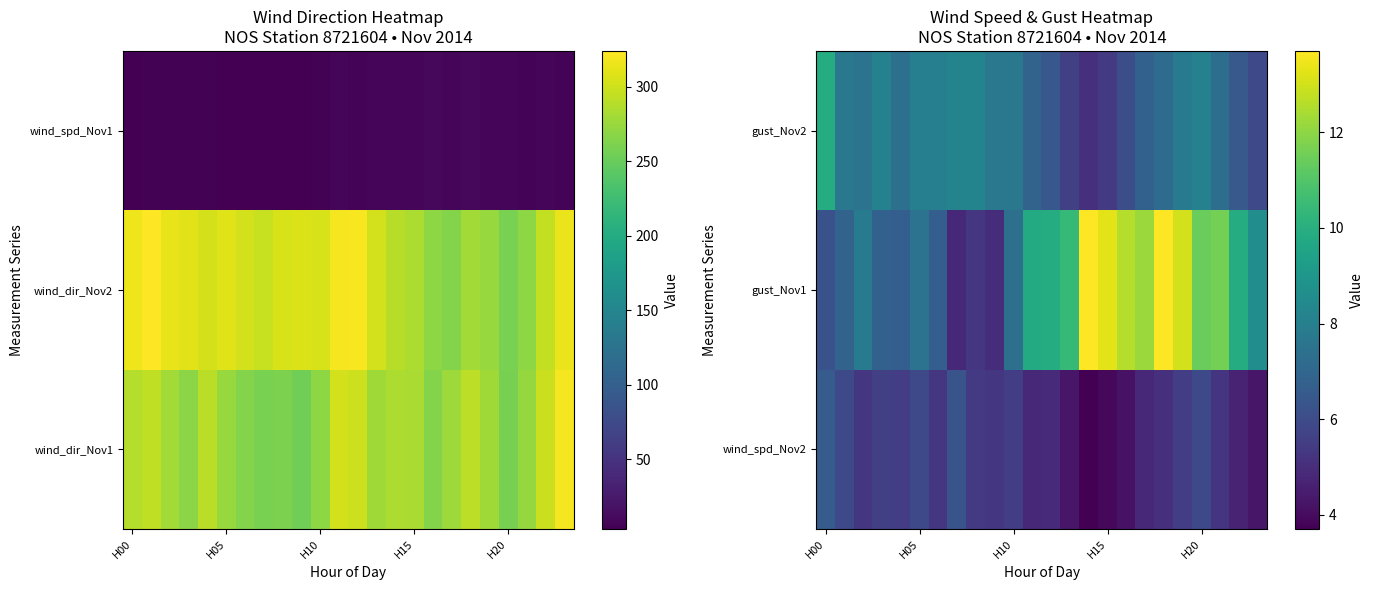

What is the difference between the maximum and minimum values in the gust_Nov2 series?

4.8